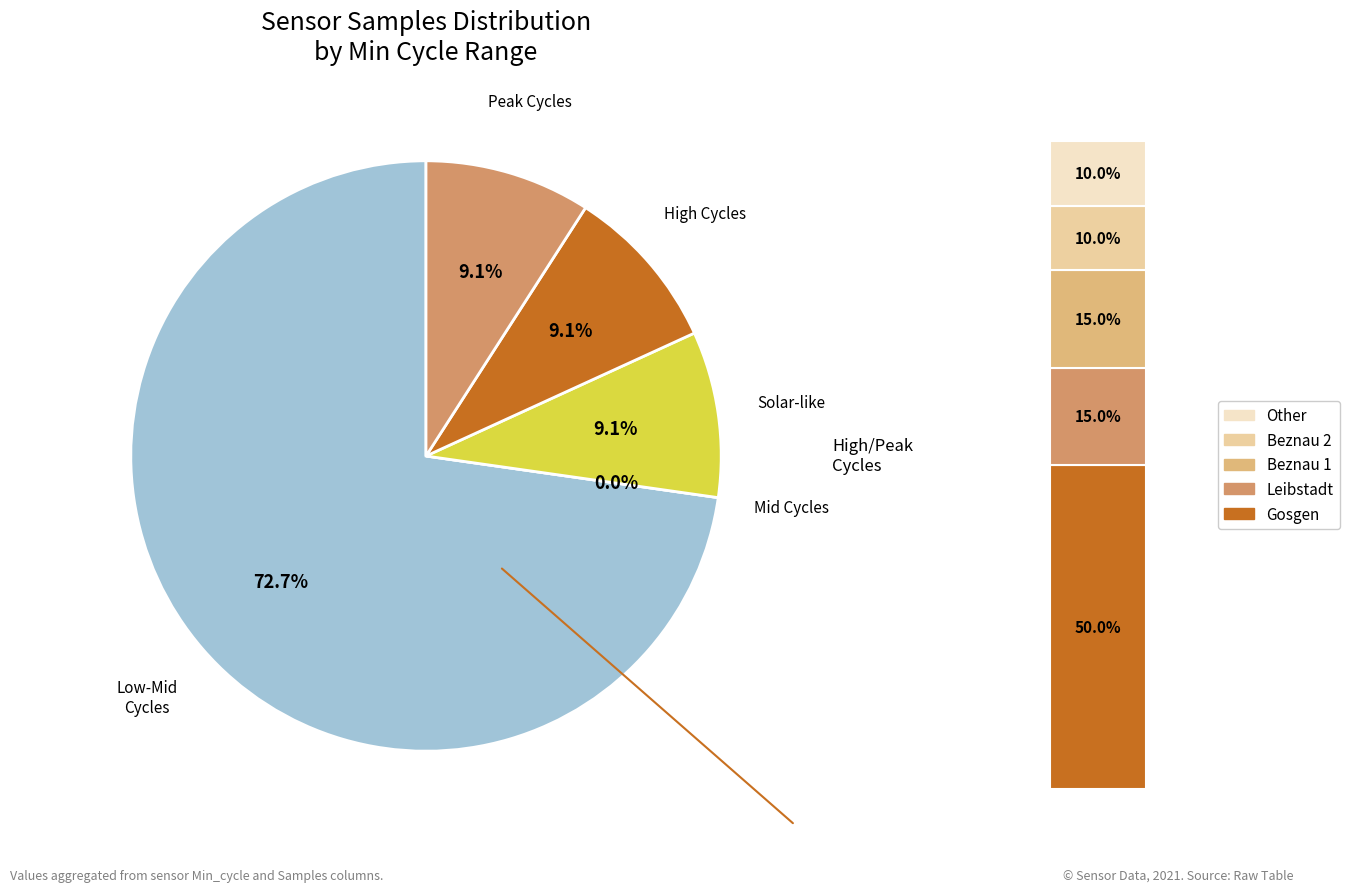

Does 66 represent more than half of the total?

No